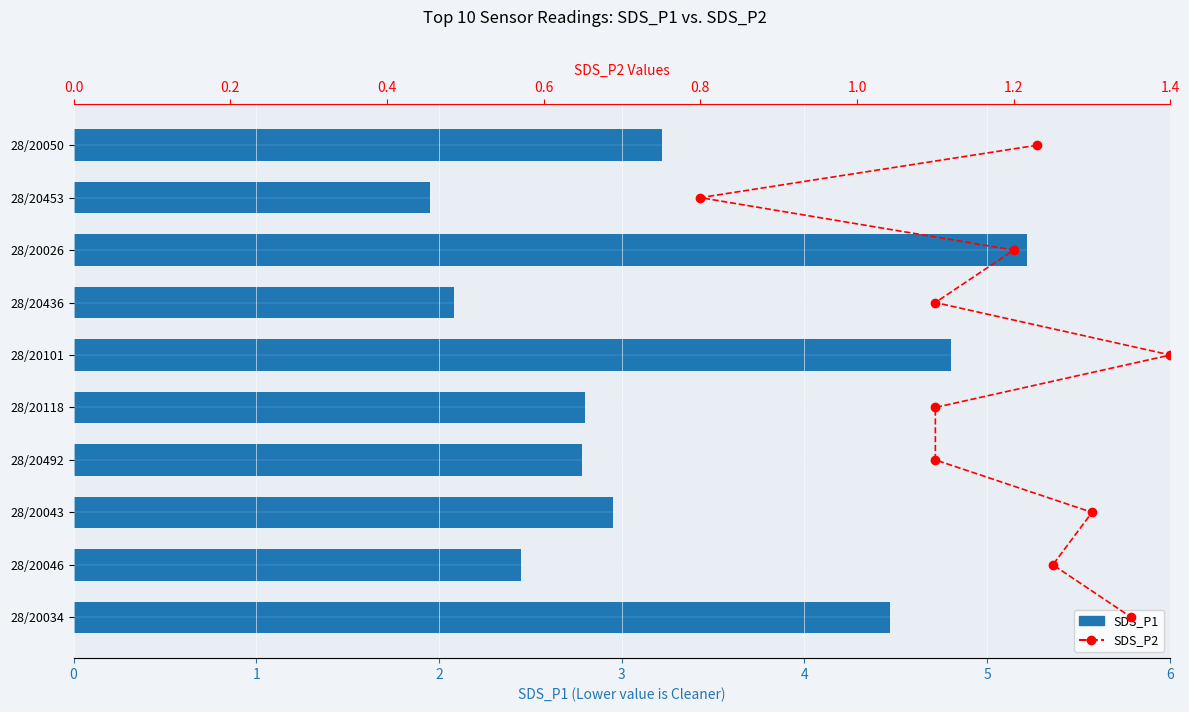

The value of SDS_P2 at 0 is -5.8. True or false?

False